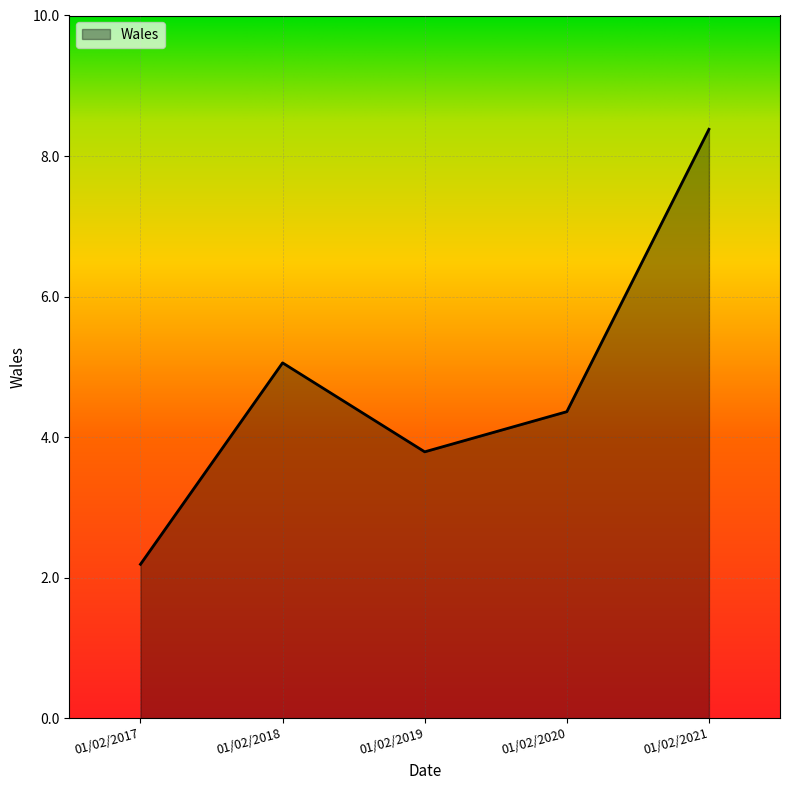

Reading left to right, extract all data points from this chart.

01/02/2017=2.2	01/02/2018=5.1	01/02/2019=3.8	01/02/2020=4.4	01/02/2021=8.4